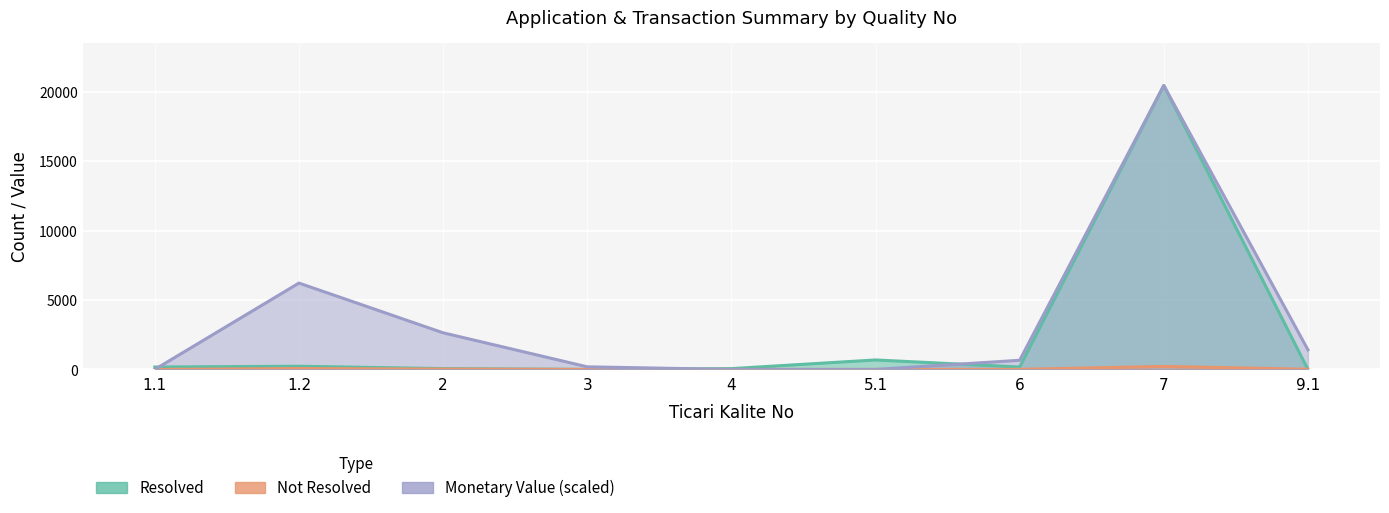

Reading left to right, list all the values displayed in this chart.

Resolved: 1.1=174.0	1.2=230.0	2=60.0	3=3.0	4=59.0	5.1=683.0	6=175.0	7=20449.0	9.1=0.0
Not Resolved: 1.1=0.0	1.2=66.0	2=27.0	3=1.0	4=0.0	5.1=0.0	6=7.0	7=217.0	9.1=15.0
Monetary Value: 1.1=0.0	1.2=6219.5	2=2638.6	3=188.5	4=0.0	5.1=0.0	6=659.6	7=20449.0	9.1=1413.5